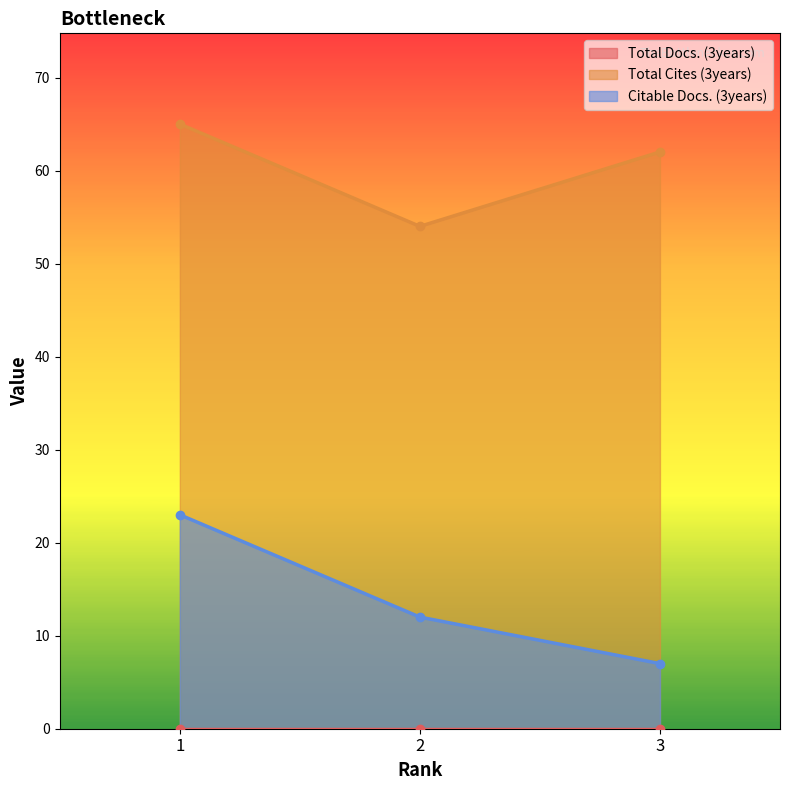

Where does the Total Cites (3years) series first go above 62?

1